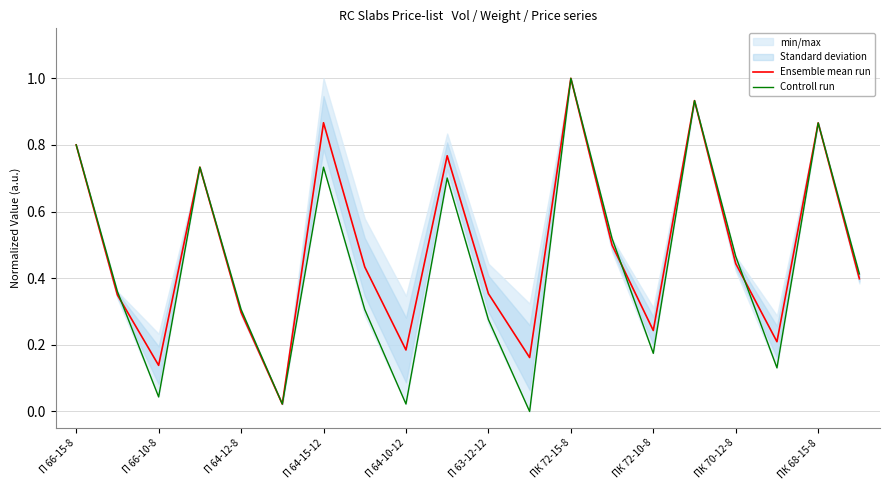

What is the greatest value displayed?

1.0